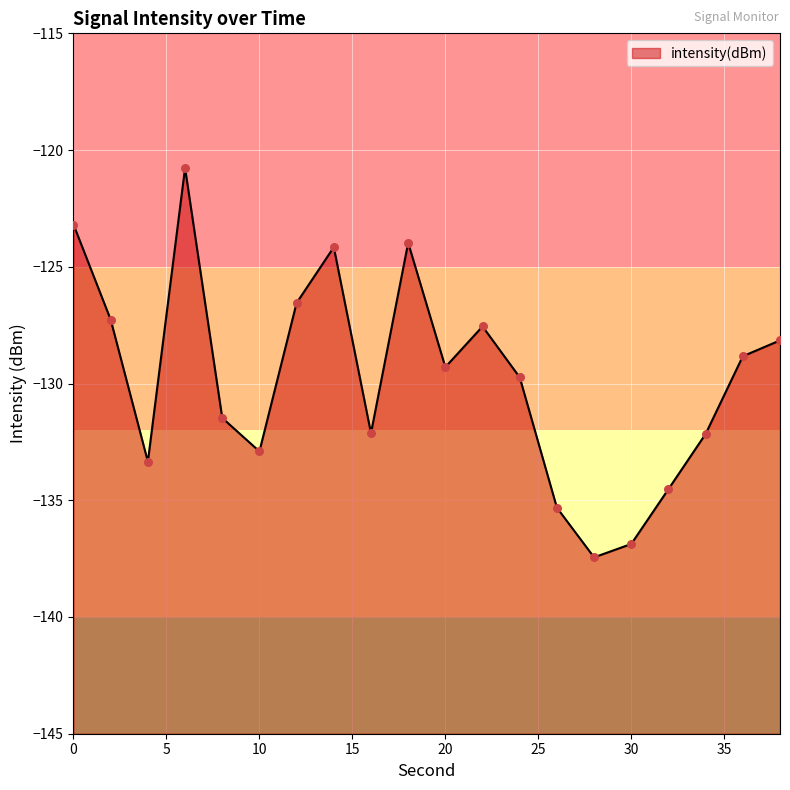

What is the change in value from 18 to 24?

-5.8